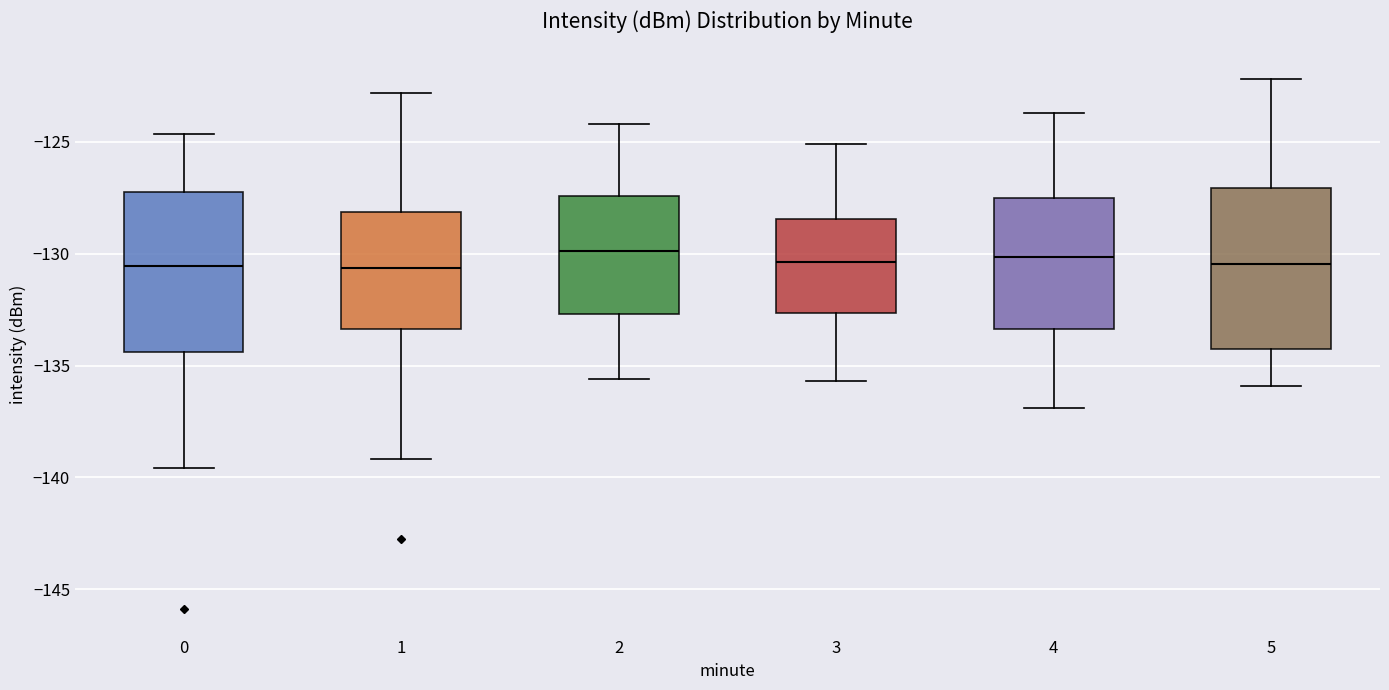

Where does the upper whisker of the box at x = 3 end on the y-axis? The values are not printed on the chart, so give them approximately, as read against the axis.

-125.0